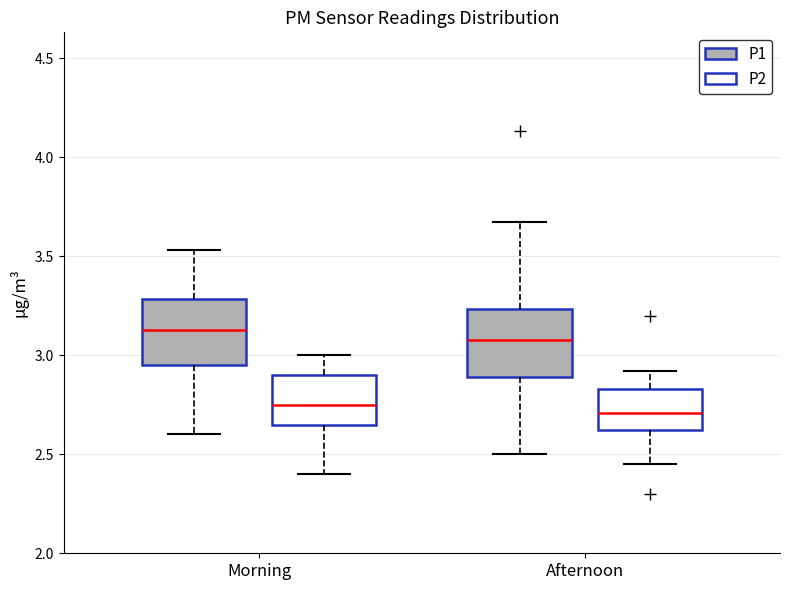

Reading left to right, read every box against the y-axis: the position of its median line, the range the box covers, and the ends of its whiskers. The values are not printed on the chart, so give them approximately, as read against the axis.

Morning (P1): median 3.15, box 2.95 to 3.30, whiskers 2.60 to 3.55
Morning (P2): median 2.75, box 2.65 to 2.90, whiskers 2.40 to 3.00
Afternoon (P1): median 3.10, box 2.90 to 3.25, whiskers 2.50 to 3.65
Afternoon (P2): median 2.70, box 2.60 to 2.85, whiskers 2.45 to 2.90